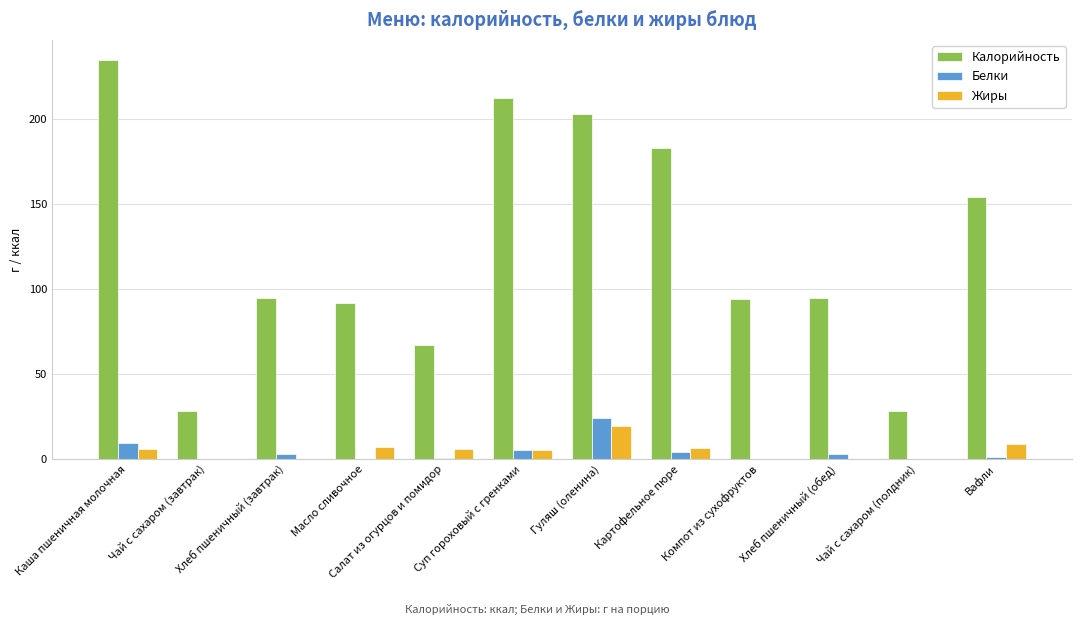

True or false: Калорийность has a value of 94.2 at Компот из сухофруктов.

True